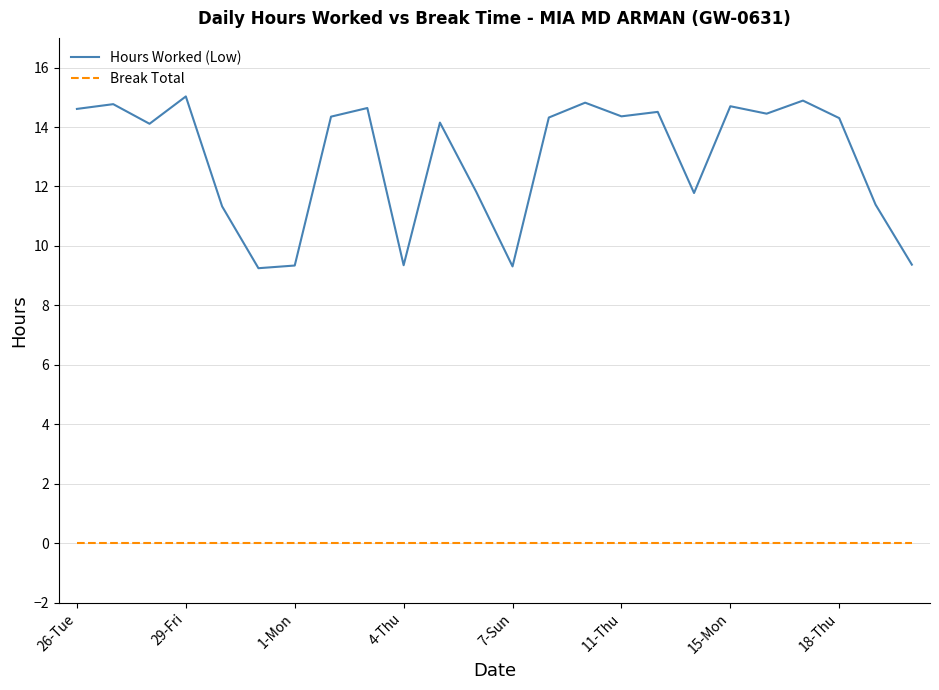

What are all the series names shown in the legend?

Hours Worked (Low), Break Total